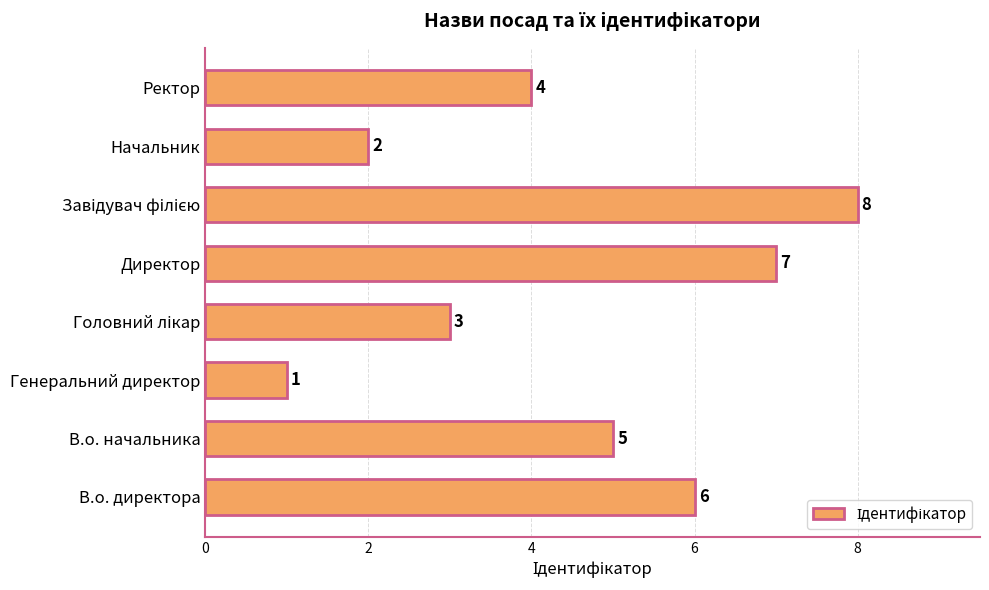

Is it true that the value at Начальник is 2?

True